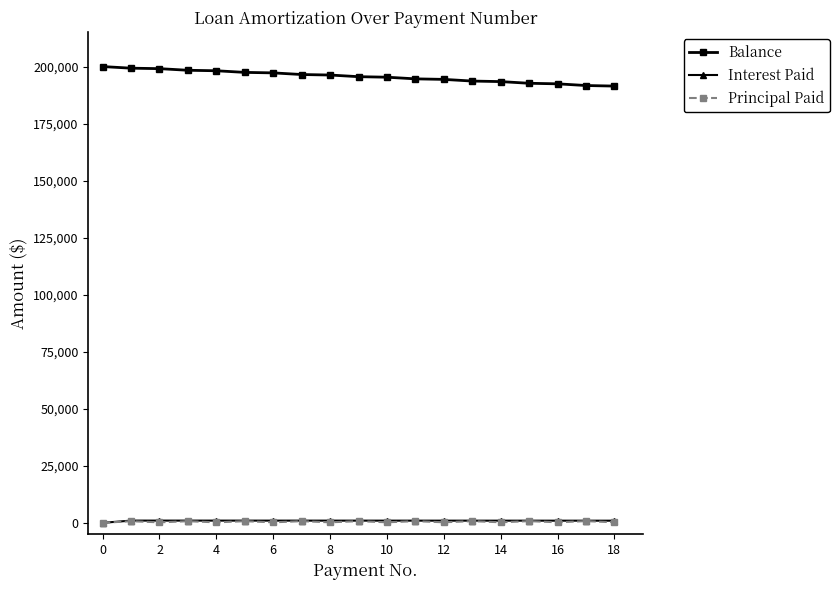

True or false: Principal Paid and Balance intersect in this chart.

False